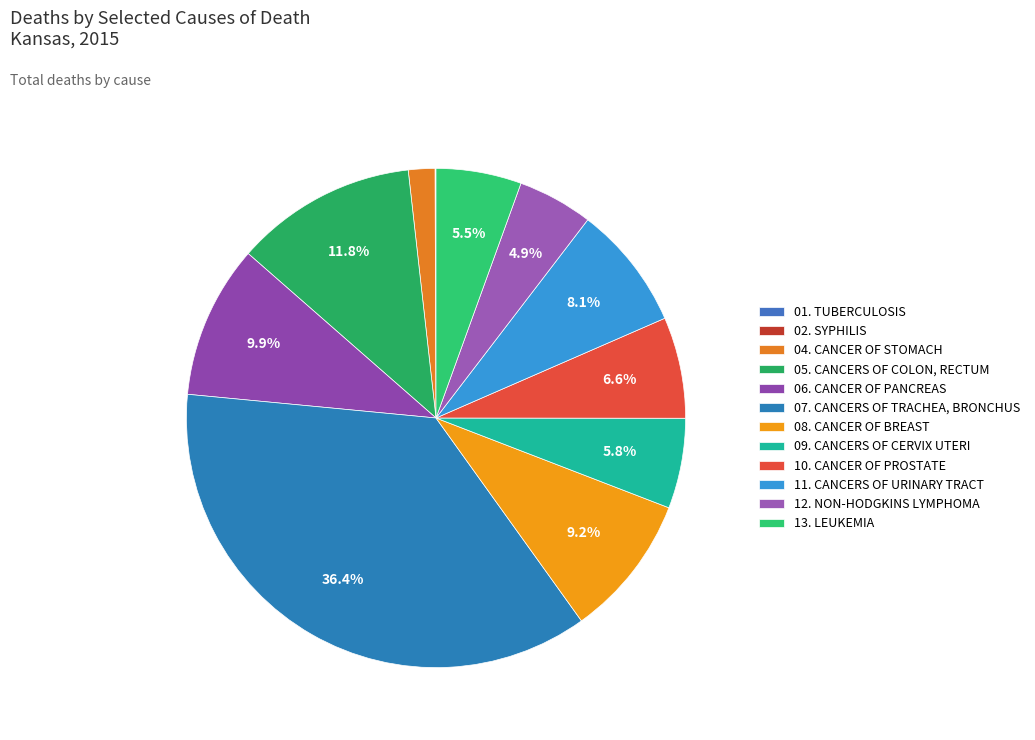

What is the change in value from 05. CANCERS OF COLON, RECTUM to 09. CANCERS OF CERVIX UTERI?

-190